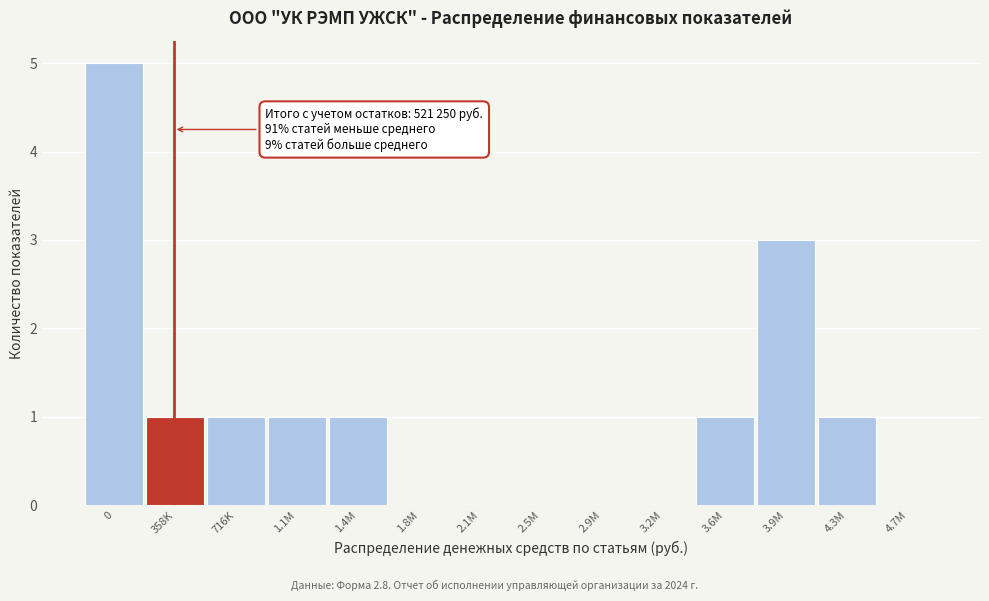

Reading left to right, list all the values displayed in this chart.

0=5	358K=1	716K=1	1.1M=1	1.4M=1	1.8M=0	2.1M=0	2.5M=0	2.9M=0	3.2M=0	3.6M=1	3.9M=3	4.3M=1	4.7M=0